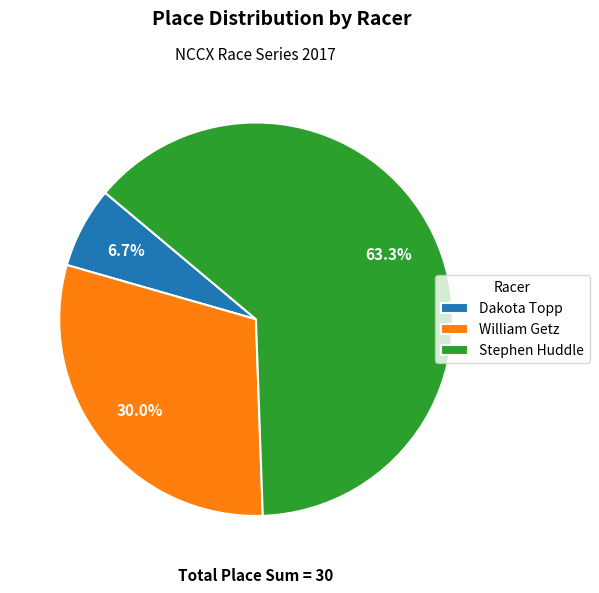

What is the largest slice in the pie chart?

Stephen Huddle